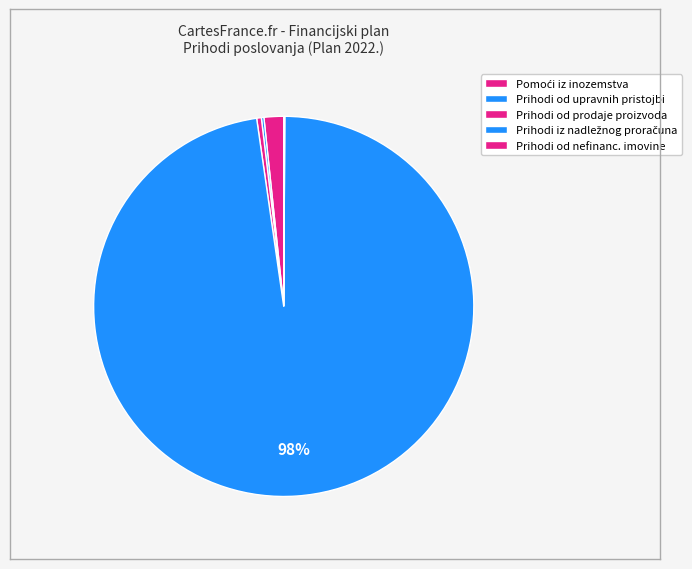

Which slice is the largest?

Prihodi iz nadležnog proračuna i HZZO-a